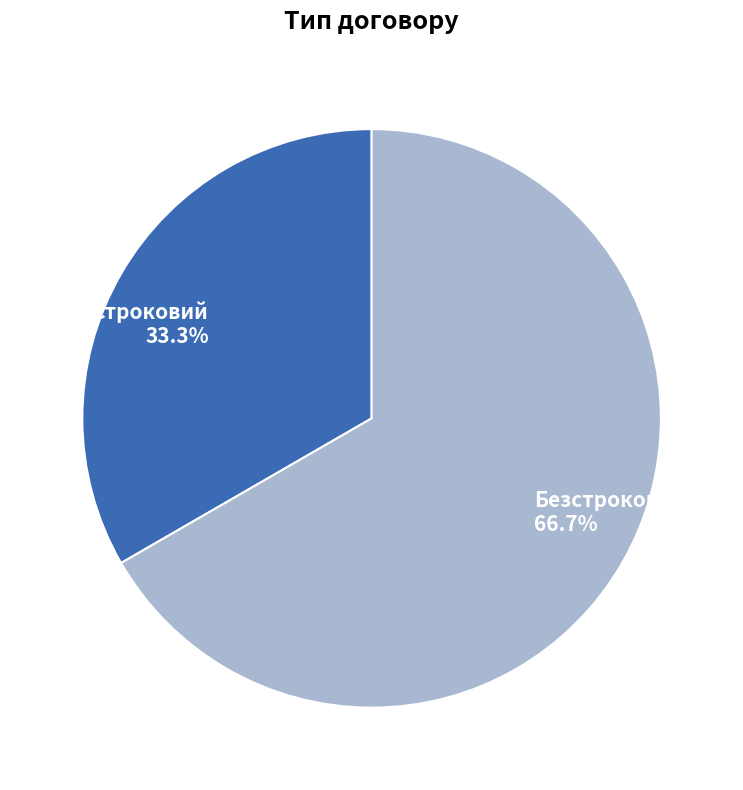

To the nearest percent, what is the difference between the Безстроковий and Строковий slice percentages?

33%